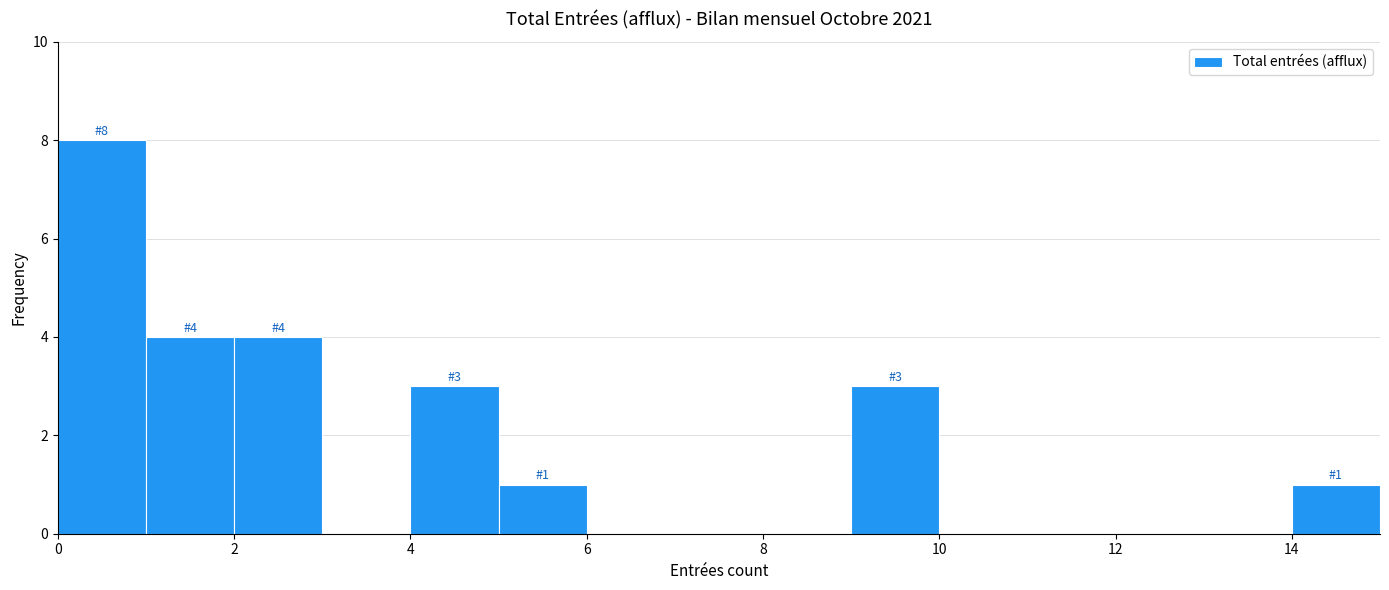

Which range on the x-axis has the tallest bar?

0 to 1